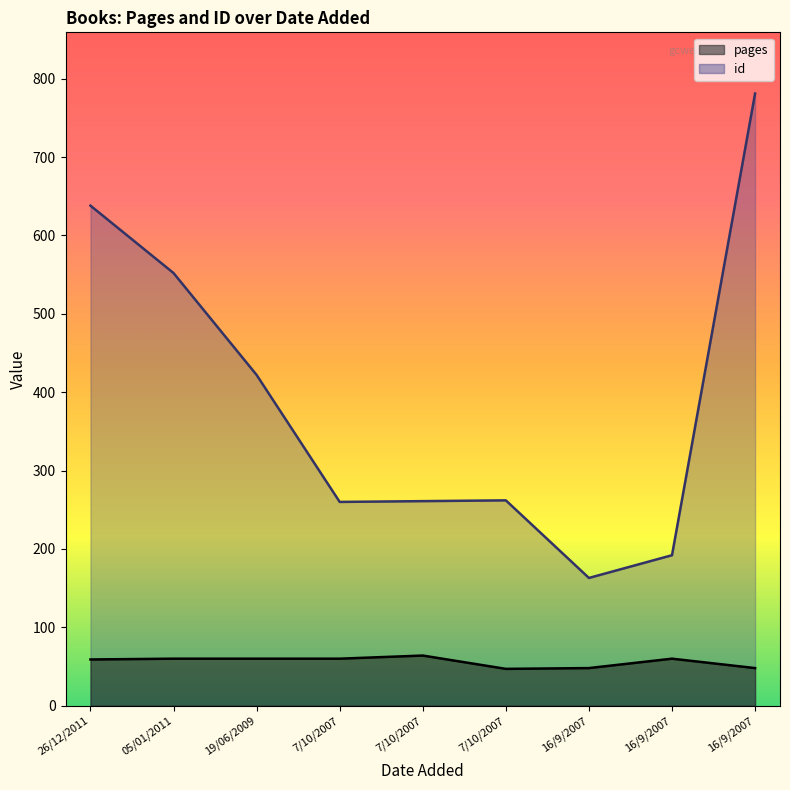

Reading right to left, list all the values displayed in this chart.

pages: 16/9/2007=48	16/9/2007=60	16/9/2007=48	7/10/2007=47	7/10/2007=64	7/10/2007=60	19/06/2009=60	05/01/2011=60	26/12/2011=59
id: 16/9/2007=781	16/9/2007=192	16/9/2007=163	7/10/2007=262	7/10/2007=261	7/10/2007=260	19/06/2009=422	05/01/2011=552	26/12/2011=638